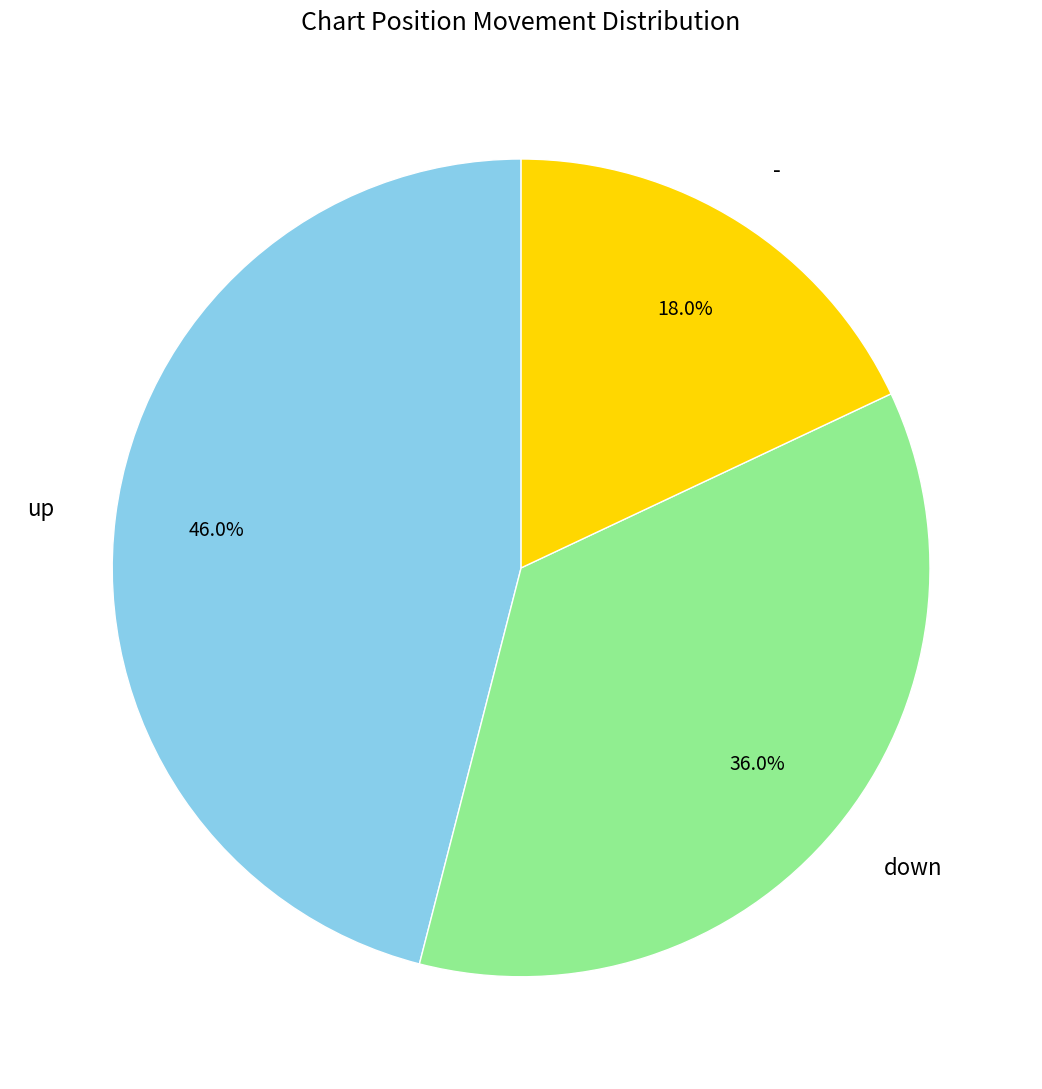

What portion of the pie excludes up?

54.0%